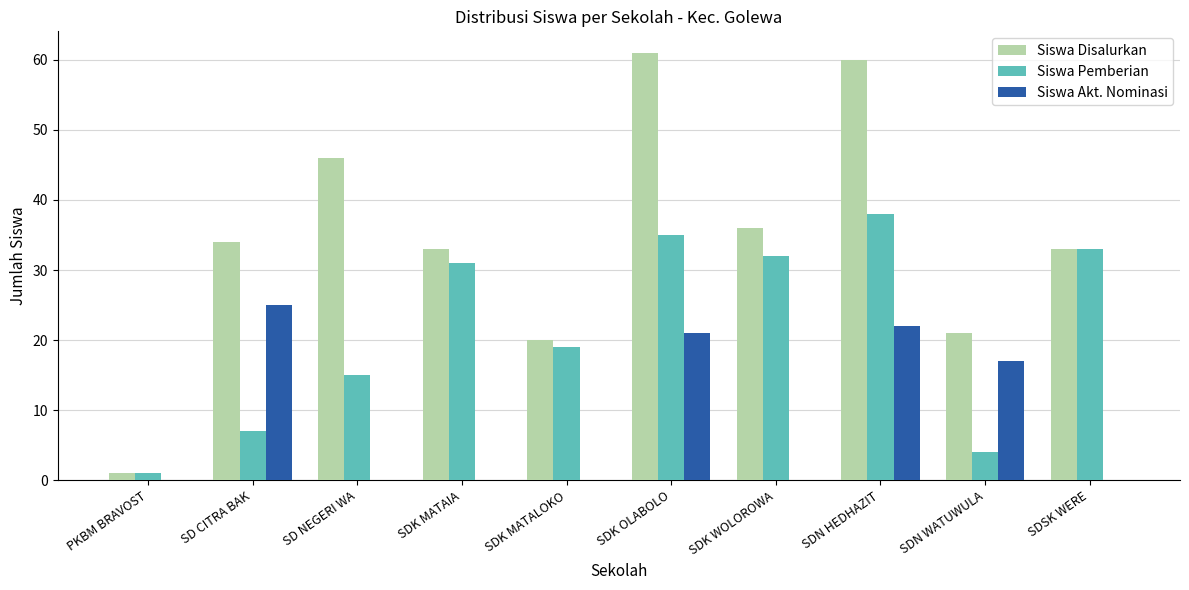

Which series changed the most between SD NEGERI WA and SDN WATUWULA?

Siswa Disalurkan